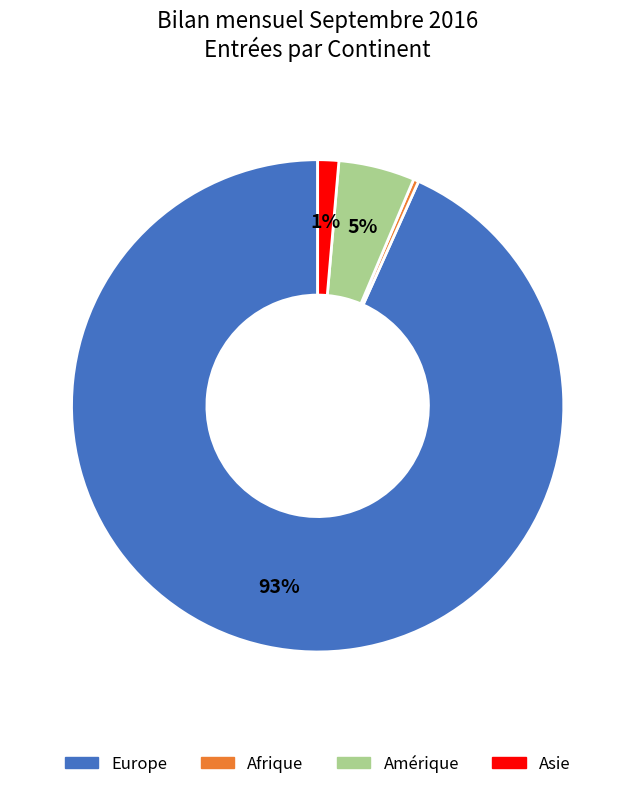

To the nearest percent, what is the average slice percentage?

25%